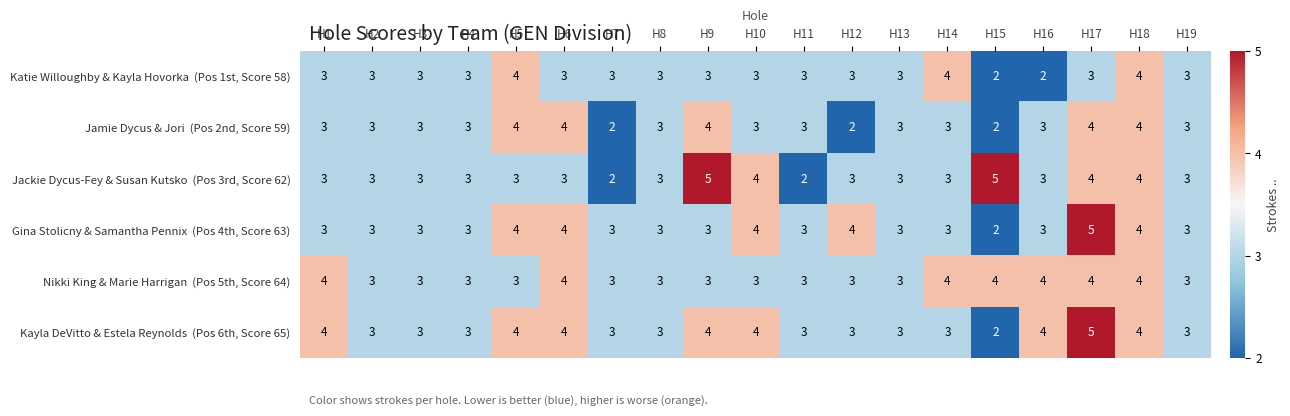

What is the total value across all series at H2?

18